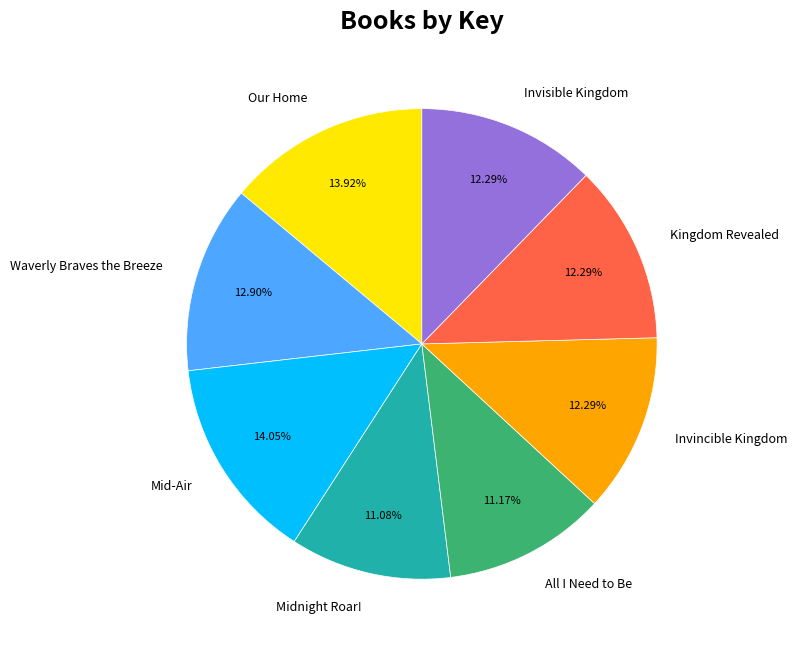

To the nearest percent, what portion does Invisible Kingdom represent?

12%